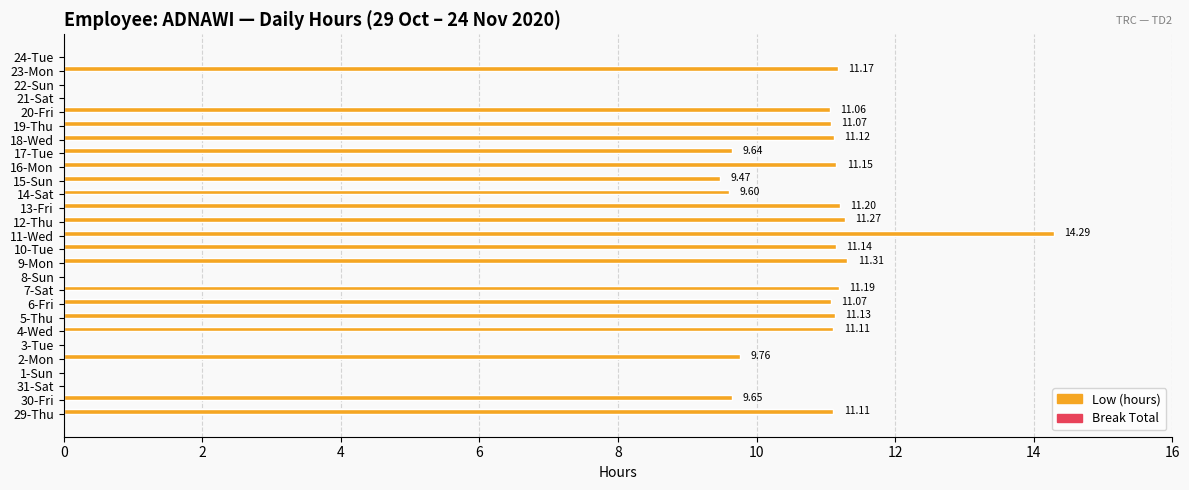

What is the ratio of the value at 9-Mon to the value at 18-Wed?

1.0